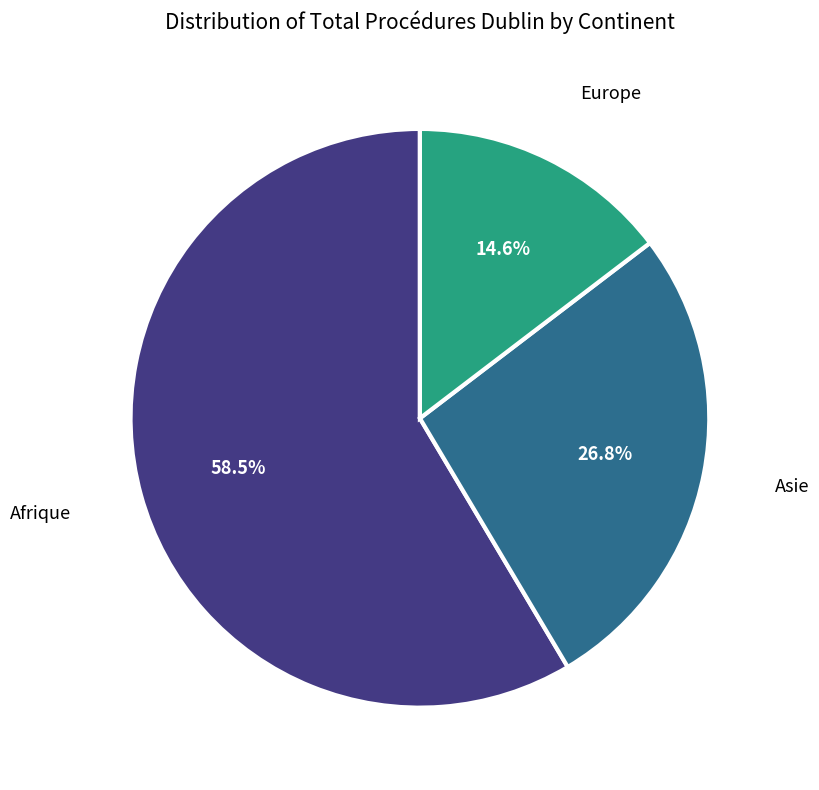

What portion of the pie excludes Europe?

85.4%